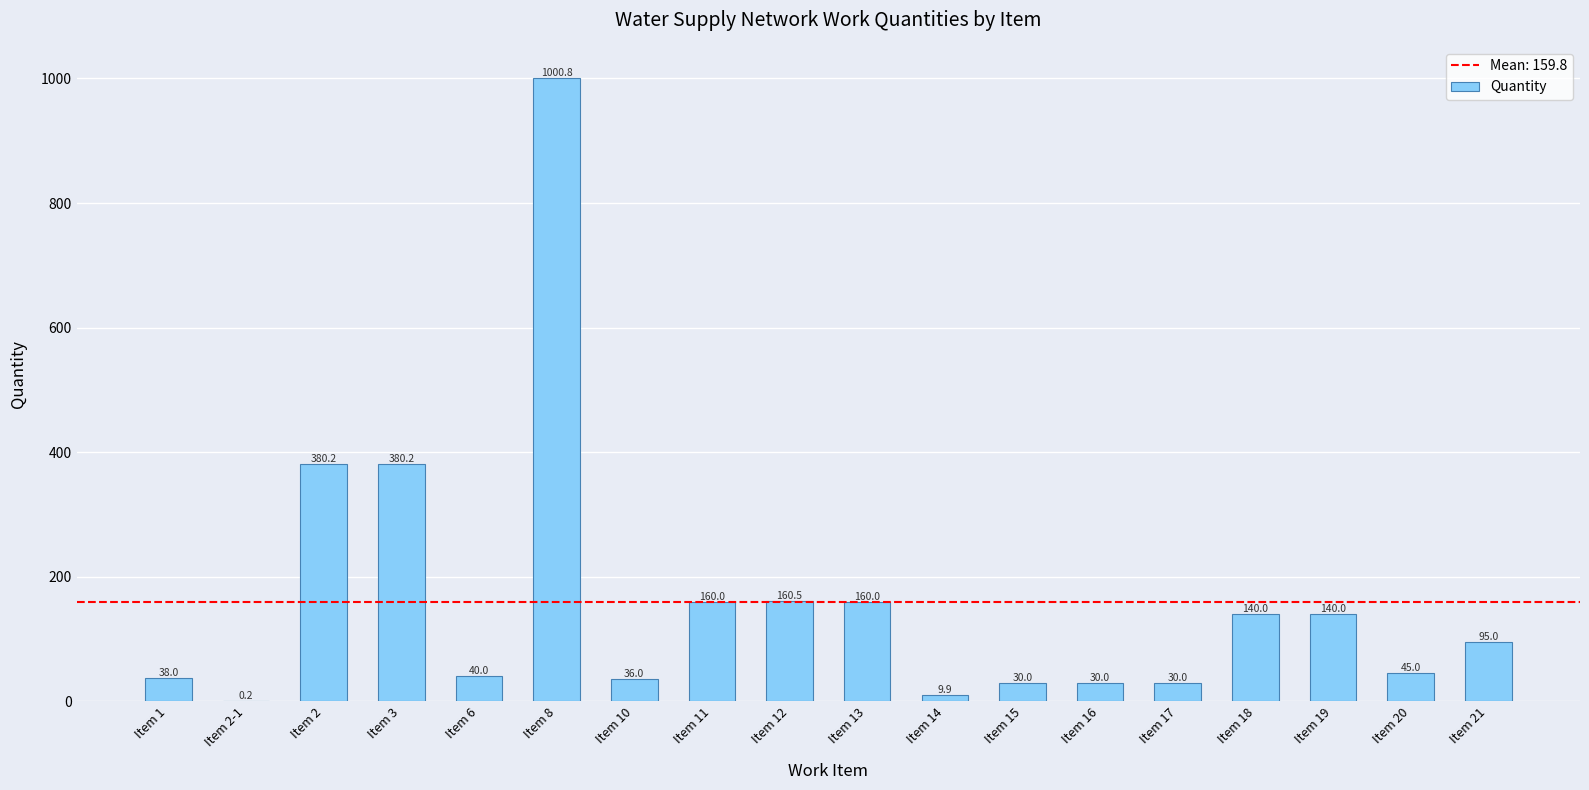

True or false: the data shows 160.0 at Item 11.

True